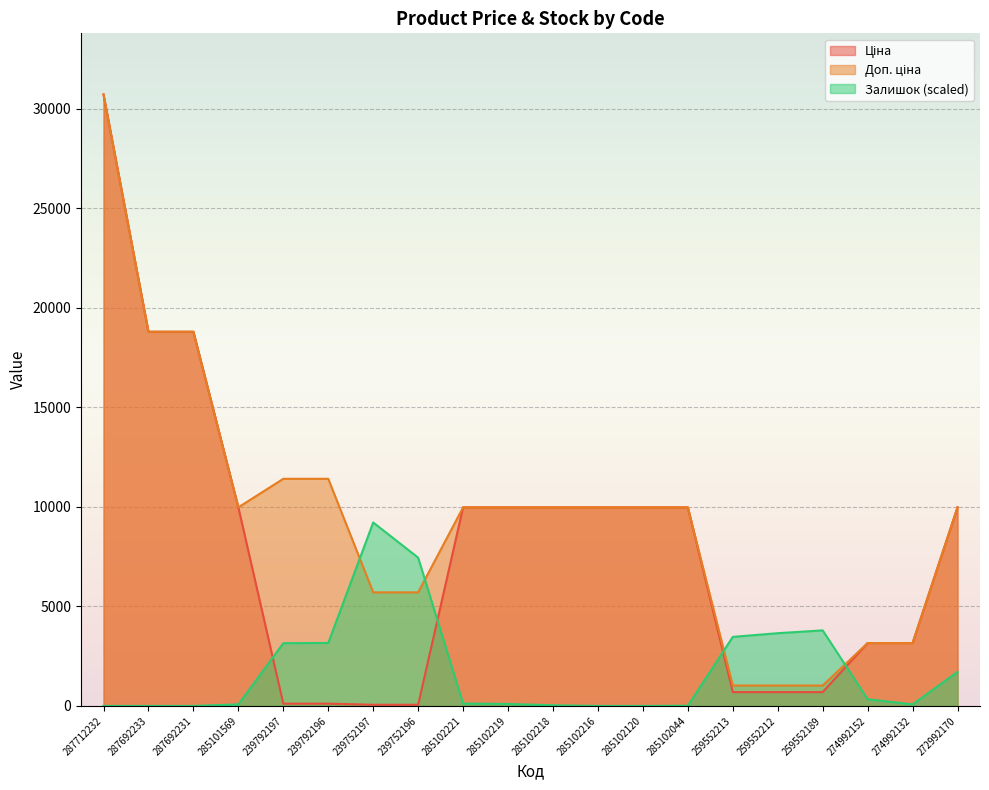

Is it true that Ціна equals 4177.6 at 285102120?

False